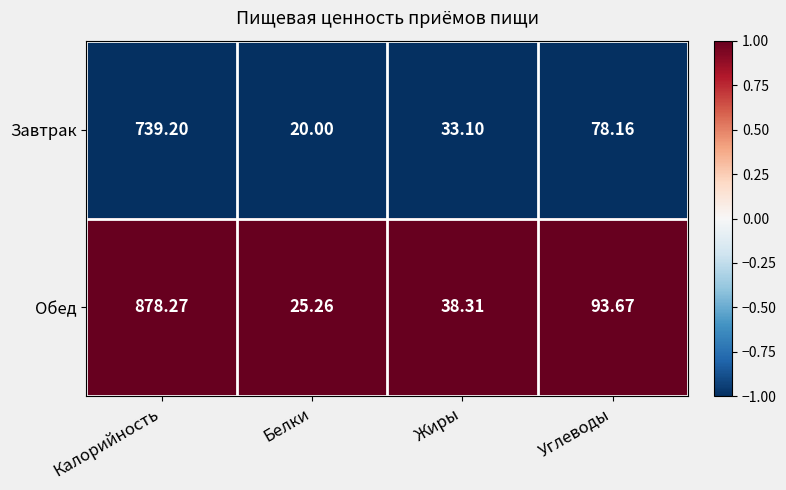

Which series has the largest range (max minus min)?

Обед